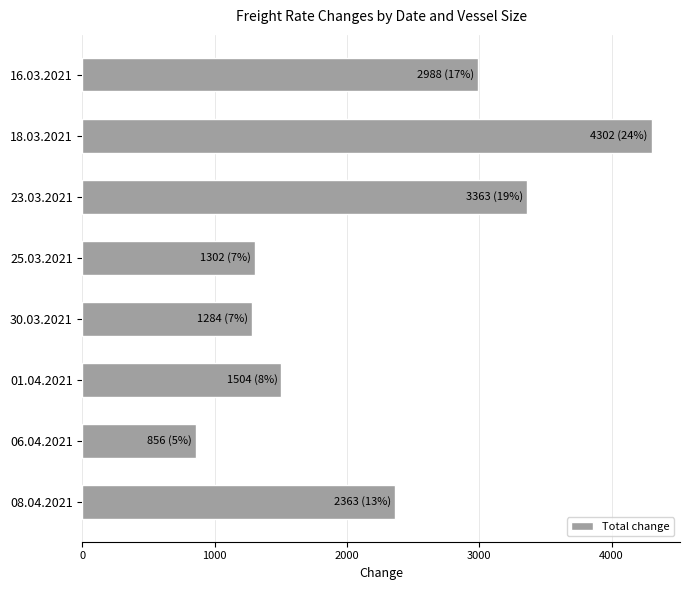

Which category has the highest value across all series?

18.03.2021